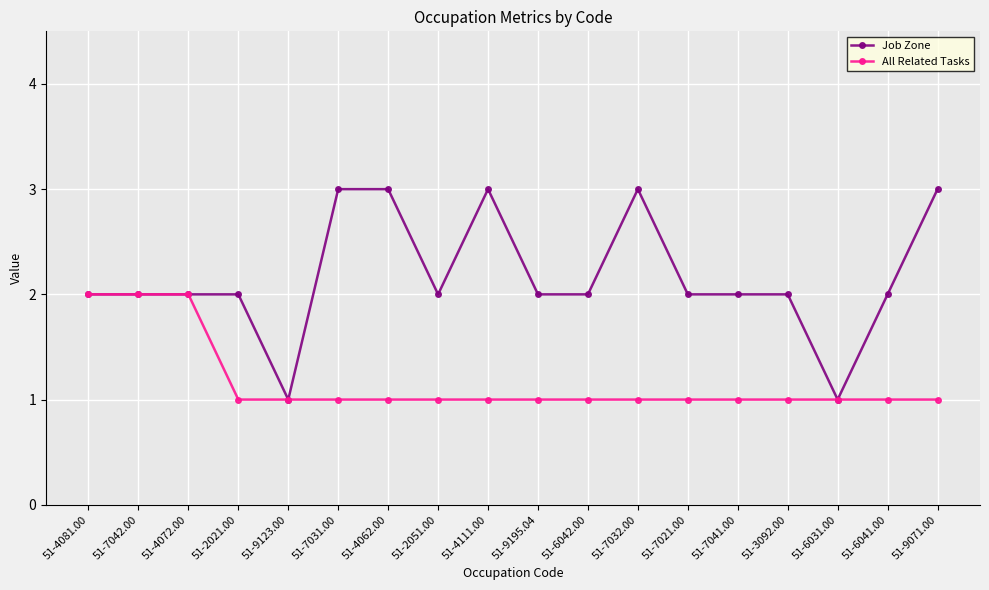

Count the Job Zone values in the range 2 to 3.

16